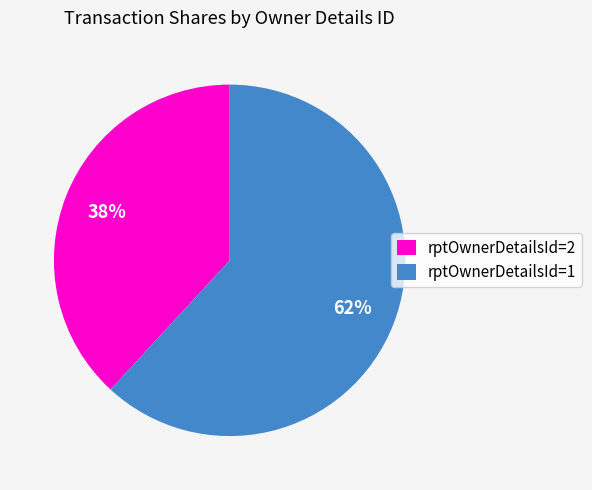

How many segments does this pie chart have?

2